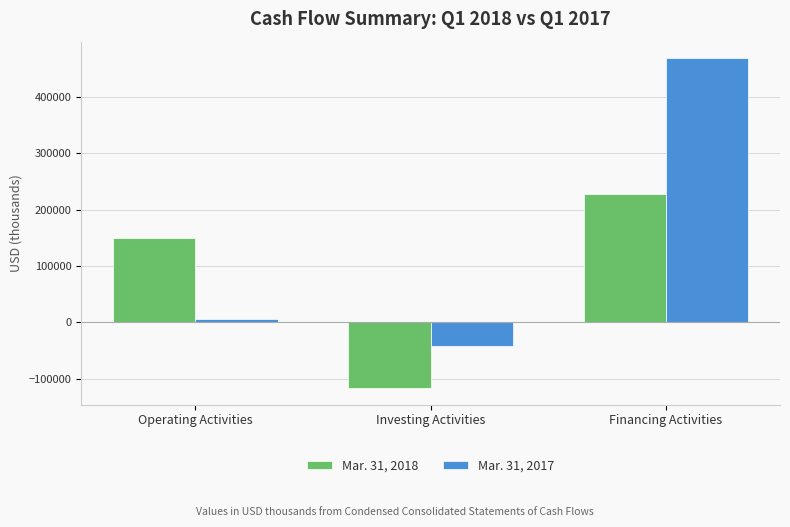

Reading left to right, what are all the values shown in this chart?

Mar. 31, 2018: 149965	-116427	228110
Mar. 31, 2017: 5557	-42579	468244